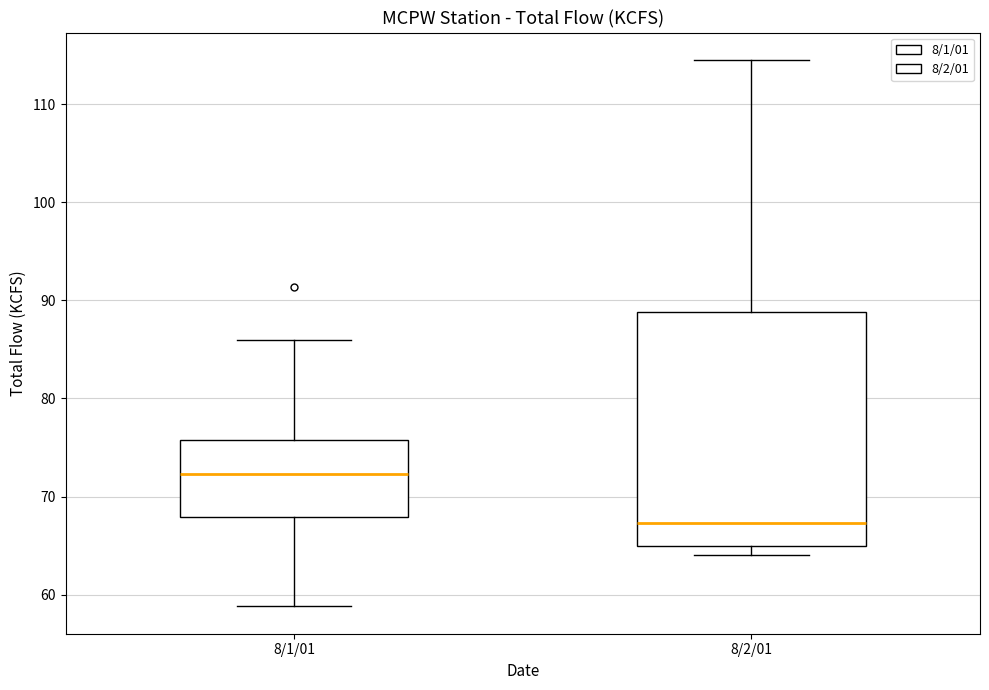

Reading left to right, transcribe this box plot: for each box, give where its median line is, the range the box spans, and where its two whiskers end, as read against the y-axis. The values are not printed on the chart, so give them approximately, as read against the axis.

8/1/01: median 72, box 68 to 76, whiskers 59 to 86
8/2/01: median 67, box 65 to 89, whiskers 64 to 115